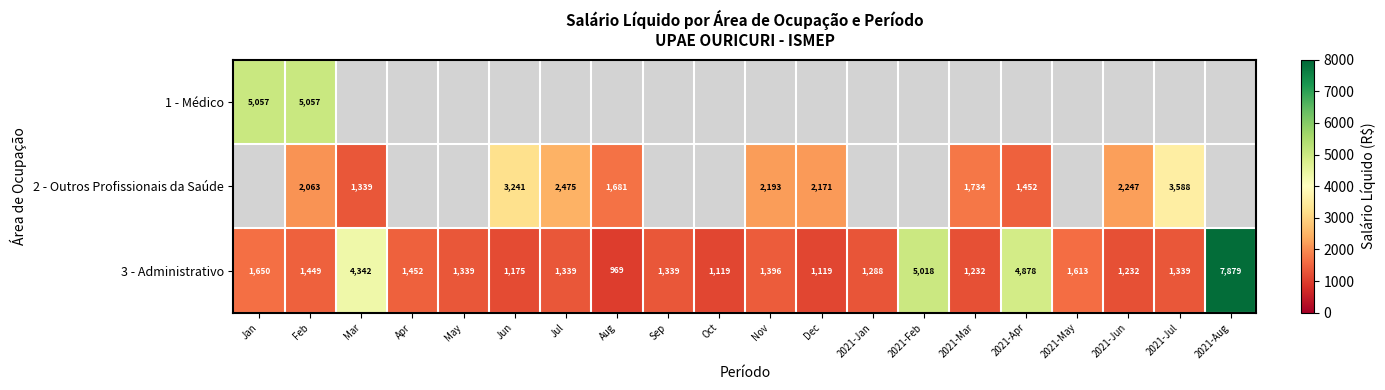

Where is 3 - Administrativo nearest to the value 4424?

Mar